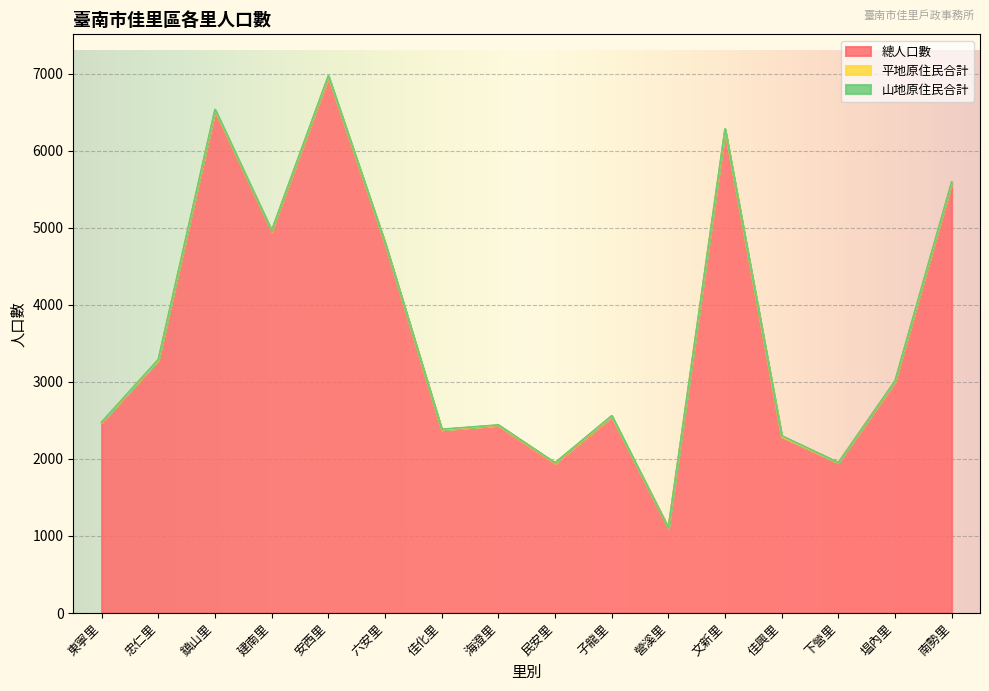

What is the lowest value of the 總人口數 series?

1103